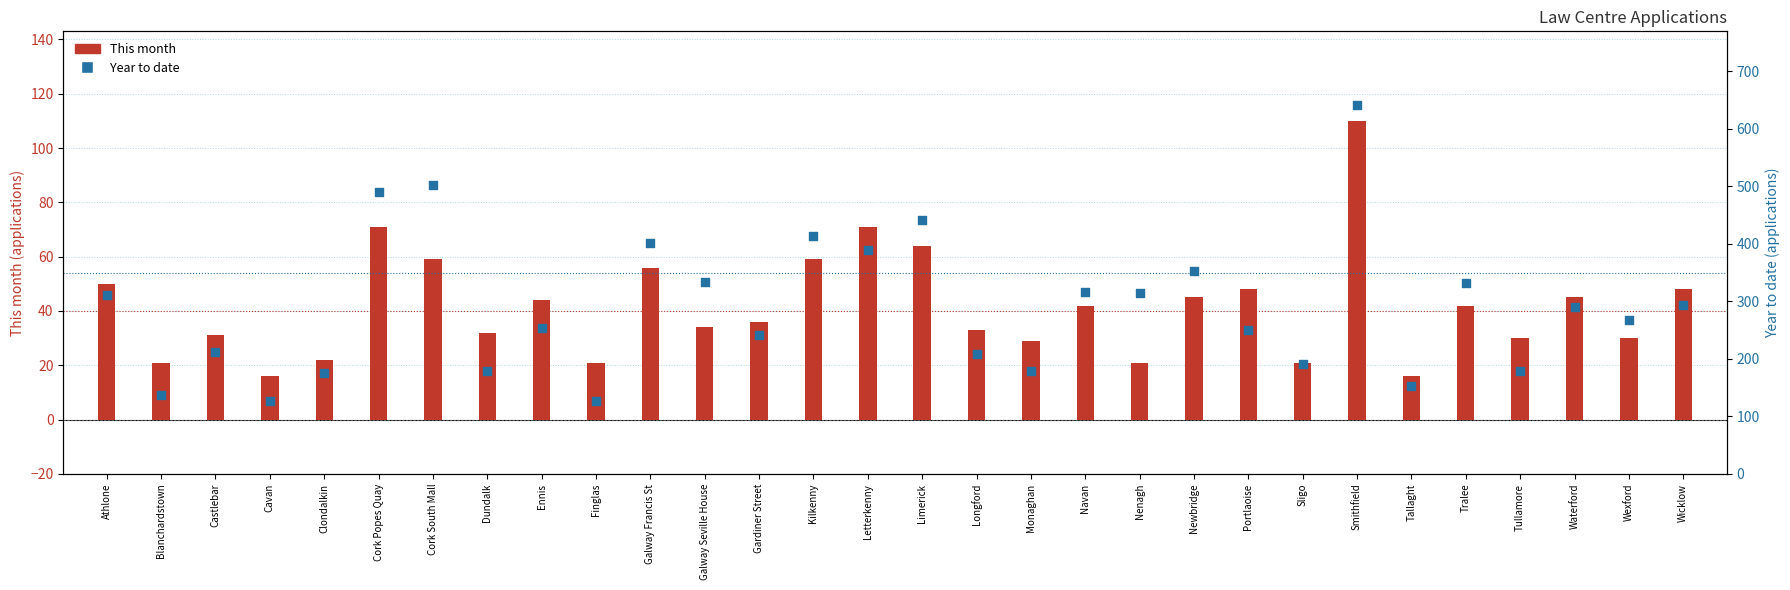

Which series contains the lowest Y value?

This month